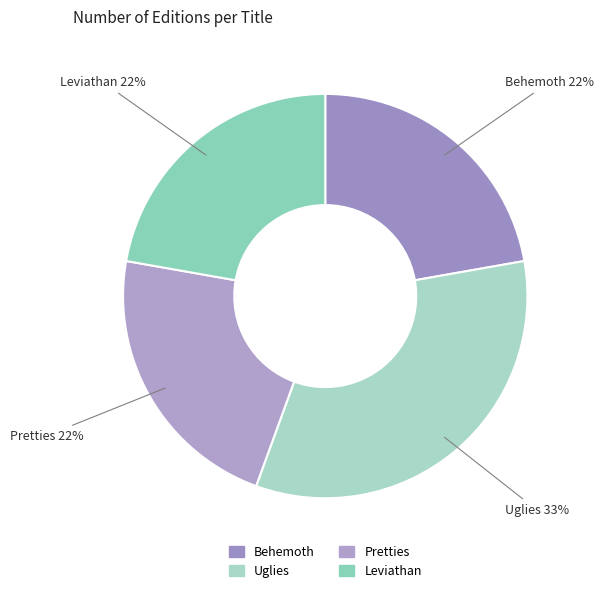

To the nearest percent, what percentage of the pie is Pretties?

22%